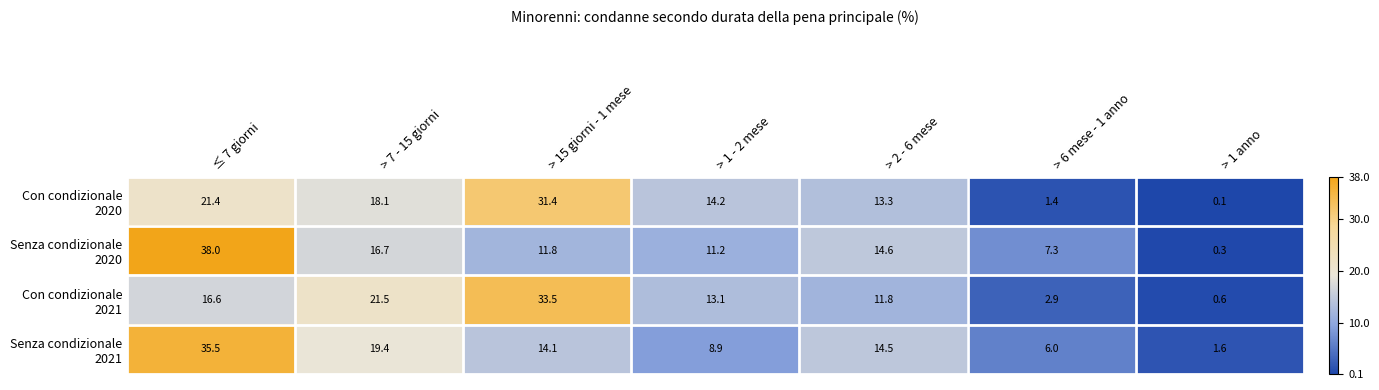

What is the maximum value shown in the chart?

38.0